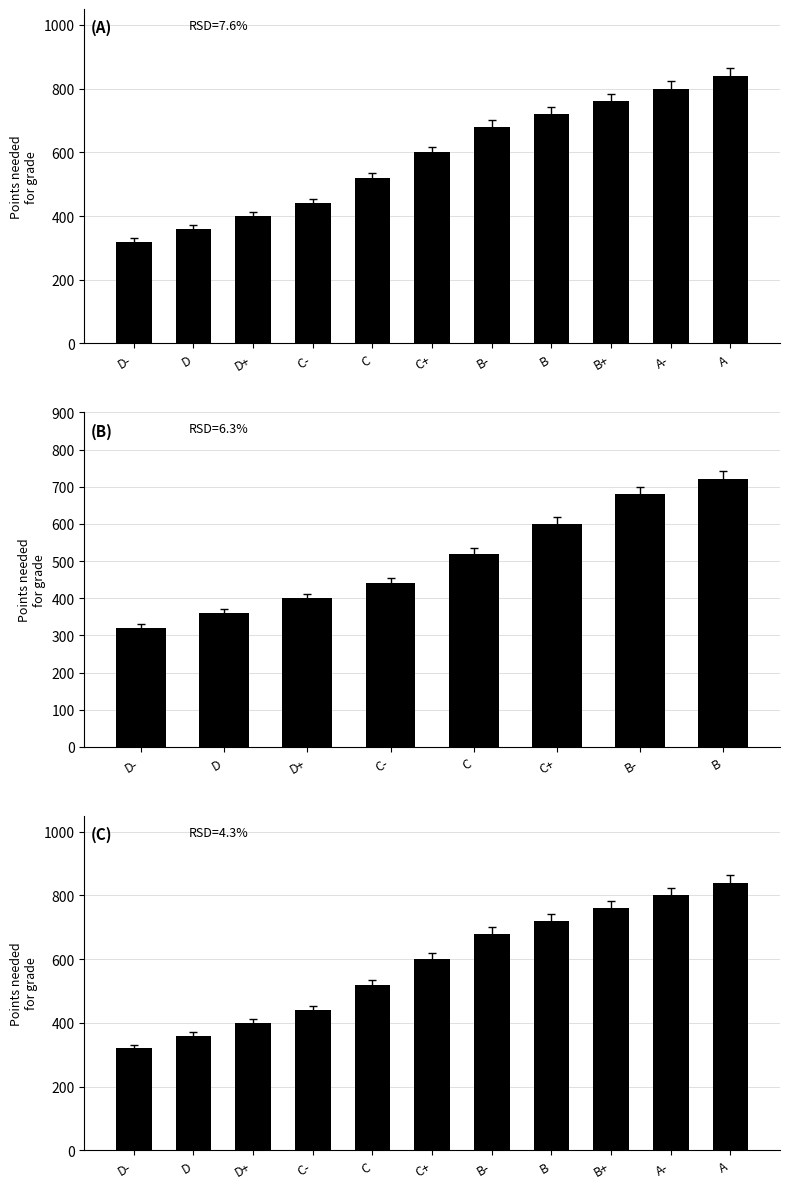

Which category has the highest value across all series?

A